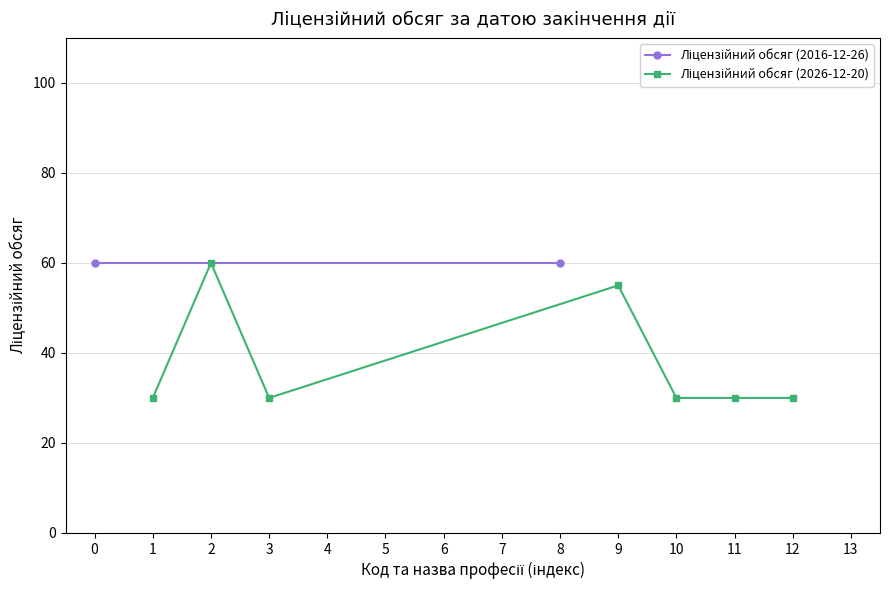

How many data points does each series have?

7